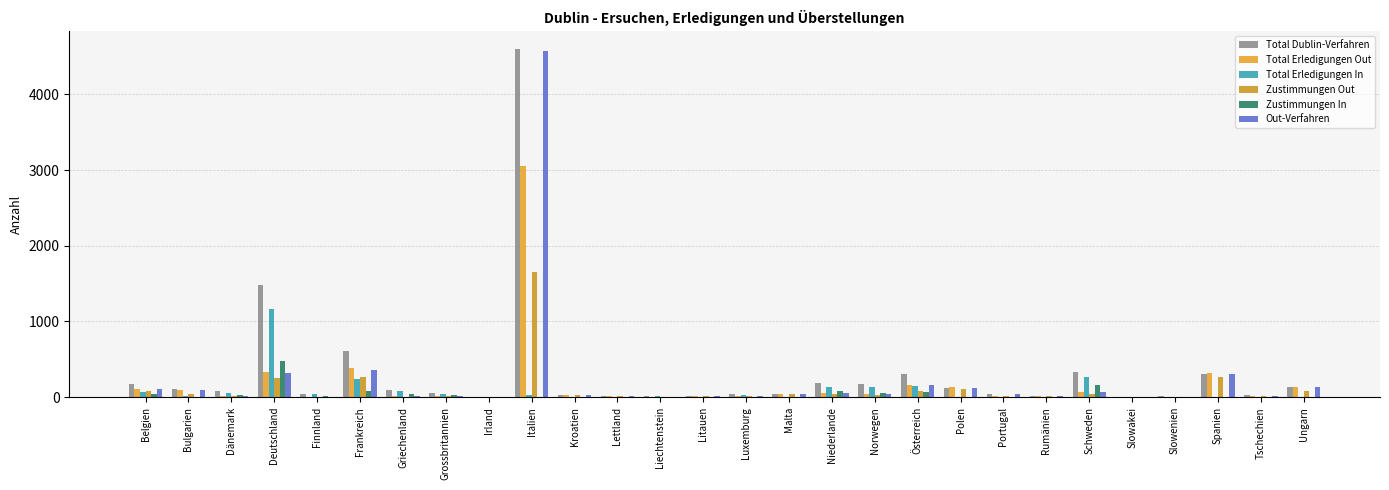

Reading left to right, what are all the values shown in this chart?

Total Dublin-Verfahren: Belgien=174	Bulgarien=105	Dänemark=80	Deutschland=1479	Finnland=42	Frankreich=604	Griechenland=99	Grossbritannien=60	Irland=3	Italien=4602	Kroatien=28	Lettland=10	Liechtenstein=11	Litauen=16	Luxemburg=38	Malta=40	Niederlande=181	Norwegen=175	Österreich=311	Polen=123	Portugal=39	Rumänien=18	Schweden=326	Slowakei=8	Slowenien=12	Spanien=310	Tschechien=25	Ungarn=136
Total Erledigungen Out: Belgien=108	Bulgarien=95	Dänemark=19	Deutschland=330	Finnland=5	Frankreich=391	Griechenland=13	Grossbritannien=21	Irland=2	Italien=3047	Kroatien=26	Lettland=13	Liechtenstein=1	Litauen=17	Luxemburg=16	Malta=42	Niederlande=52	Norwegen=42	Österreich=156	Polen=130	Portugal=21	Rumänien=20	Schweden=67	Slowakei=5	Slowenien=8	Spanien=320	Tschechien=16	Ungarn=140
Total Erledigungen In: Belgien=72	Bulgarien=14	Dänemark=61	Deutschland=1158	Finnland=38	Frankreich=239	Griechenland=82	Grossbritannien=43	Irland=1	Italien=23	Kroatien=6	Lettland=0	Liechtenstein=10	Litauen=0	Luxemburg=25	Malta=1	Niederlande=133	Norwegen=135	Österreich=152	Polen=1	Portugal=3	Rumänien=2	Schweden=270	Slowakei=2	Slowenien=5	Spanien=4	Tschechien=6	Ungarn=2
Zustimmungen Out: Belgien=83	Bulgarien=46	Dänemark=12	Deutschland=256	Finnland=1	Frankreich=264	Griechenland=7	Grossbritannien=11	Irland=0	Italien=1654	Kroatien=24	Lettland=11	Liechtenstein=0	Litauen=15	Luxemburg=11	Malta=40	Niederlande=36	Norwegen=24	Österreich=83	Polen=111	Portugal=21	Rumänien=13	Schweden=37	Slowakei=3	Slowenien=7	Spanien=264	Tschechien=13	Ungarn=82
Zustimmungen In: Belgien=42	Bulgarien=5	Dänemark=33	Deutschland=471	Finnland=19	Frankreich=86	Griechenland=48	Grossbritannien=26	Irland=1	Italien=2	Kroatien=0	Lettland=0	Liechtenstein=1	Litauen=0	Luxemburg=7	Malta=1	Niederlande=82	Norwegen=59	Österreich=72	Polen=0	Portugal=1	Rumänien=1	Schweden=159	Slowakei=0	Slowenien=3	Spanien=1	Tschechien=2	Ungarn=0
Out-Verfahren: Belgien=102	Bulgarien=91	Dänemark=19	Deutschland=322	Finnland=4	Frankreich=365	Griechenland=16	Grossbritannien=17	Irland=2	Italien=4577	Kroatien=22	Lettland=10	Liechtenstein=1	Litauen=16	Luxemburg=13	Malta=39	Niederlande=49	Norwegen=40	Österreich=160	Polen=122	Portugal=36	Rumänien=16	Schweden=62	Slowakei=6	Slowenien=7	Spanien=306	Tschechien=19	Ungarn=134